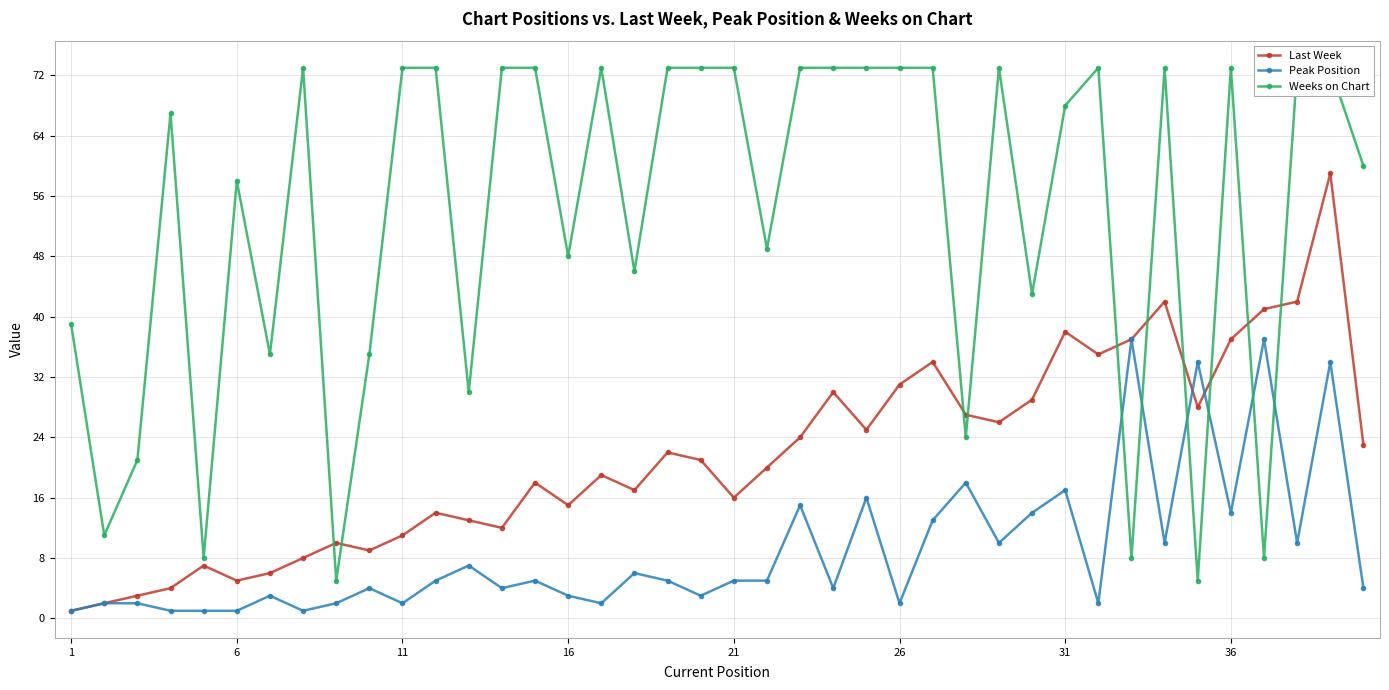

How many intersections are there between Last Week and Peak Position?

2